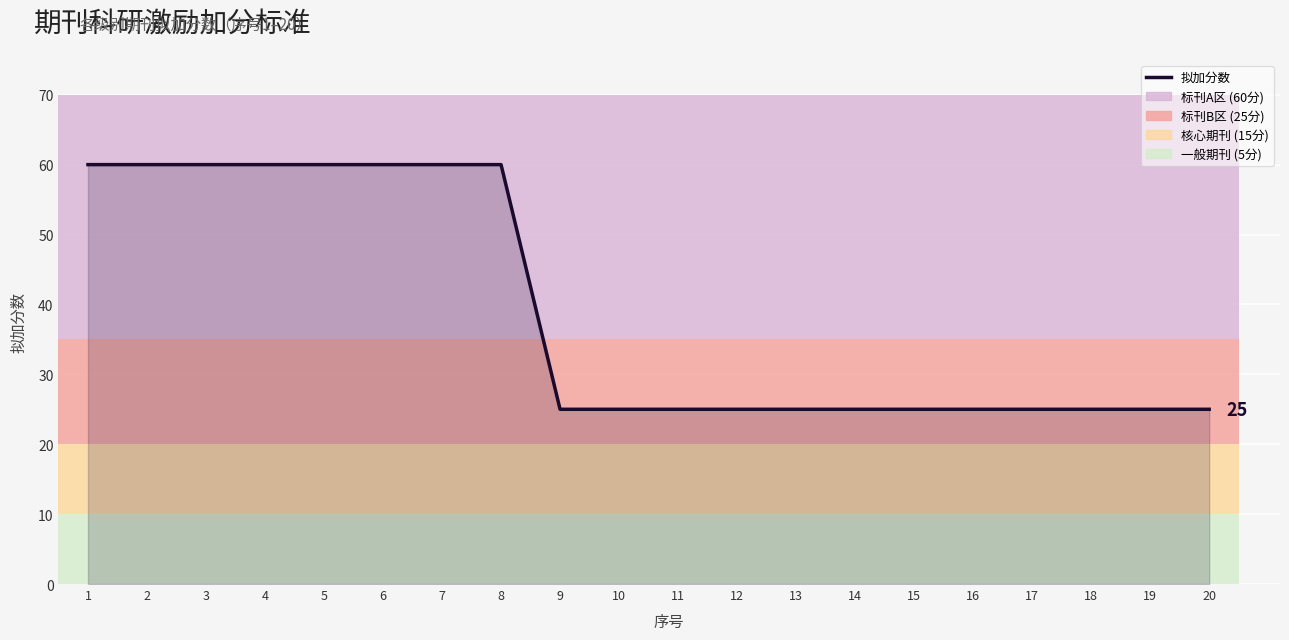

How many values are between 25 and 60?

20